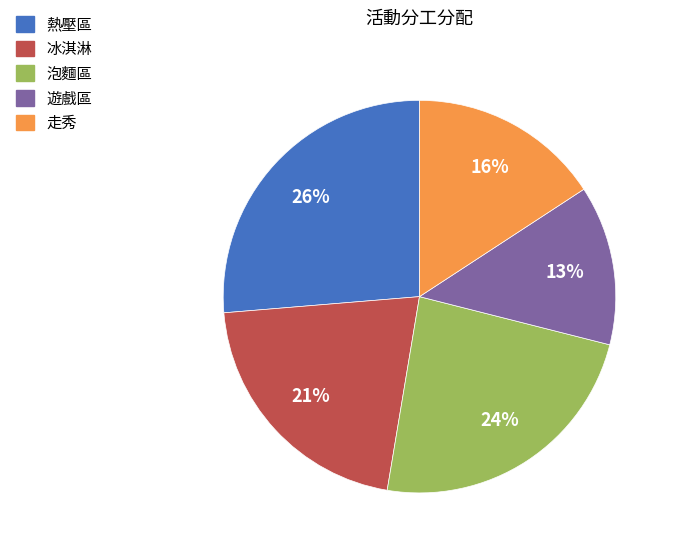

Is the sum of 熱壓區 and 冰淇淋 greater than half?

No